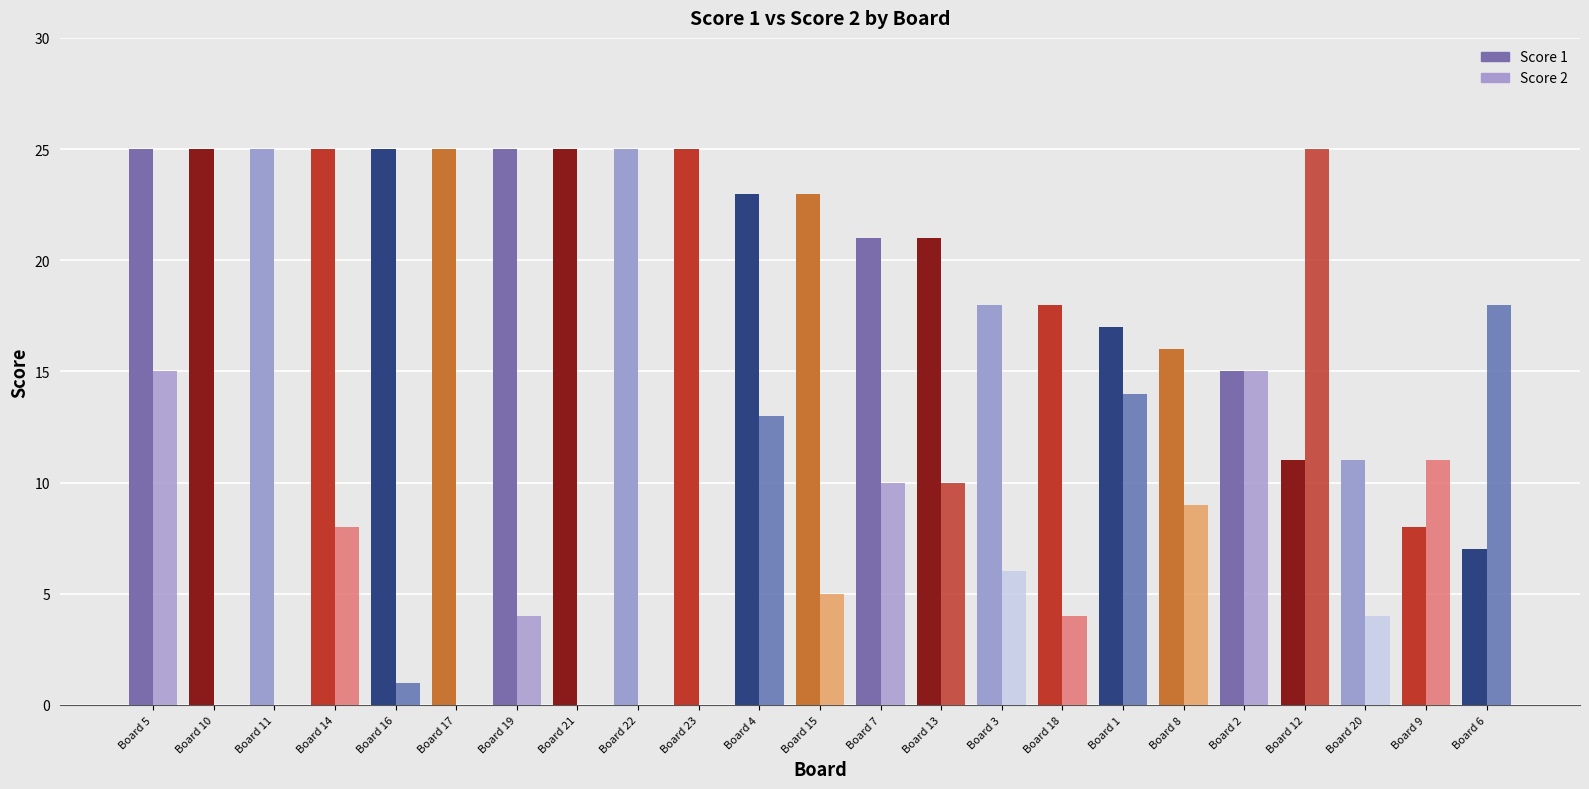

How many groups of bars are there?

23